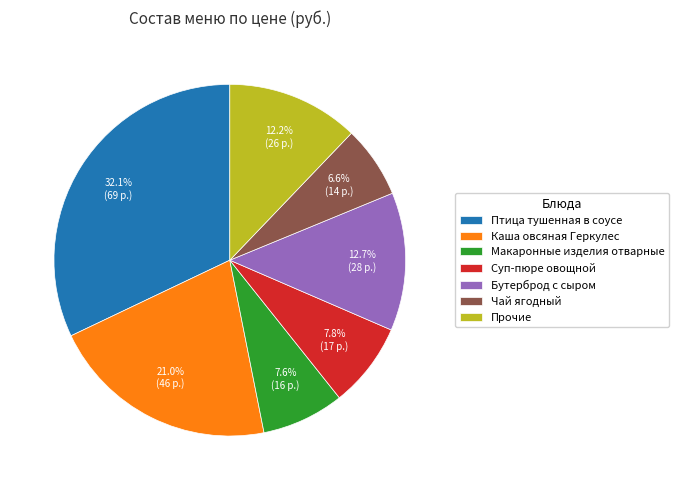

Combined, what portion of the pie is Птица тушенная в соусе and Бутерброд с сыром?

44.8%